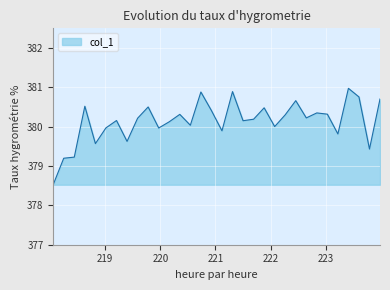

What is the greatest value displayed?

381.0